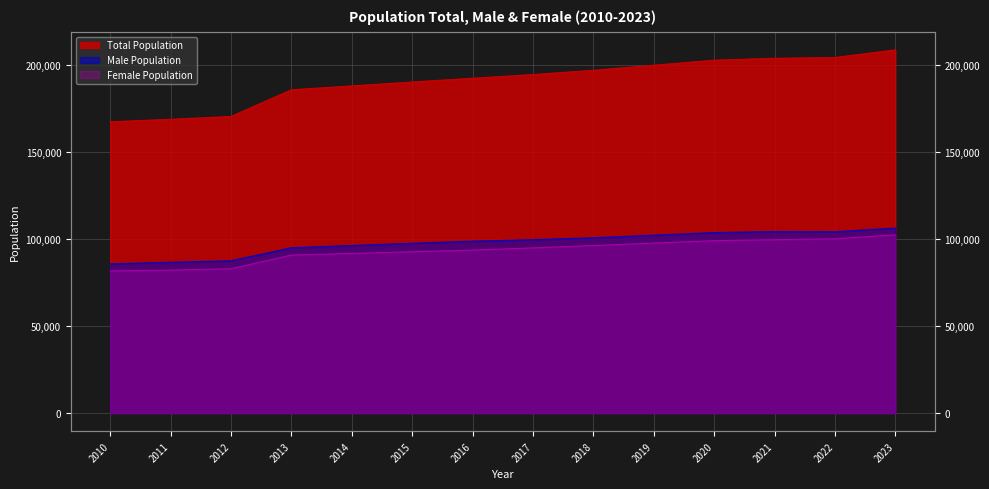

List the labels in order of Male Population value, largest first.

2023, 2021, 2022, 2020, 2019, 2018, 2017, 2016, 2015, 2014, 2013, 2012, 2011, 2010